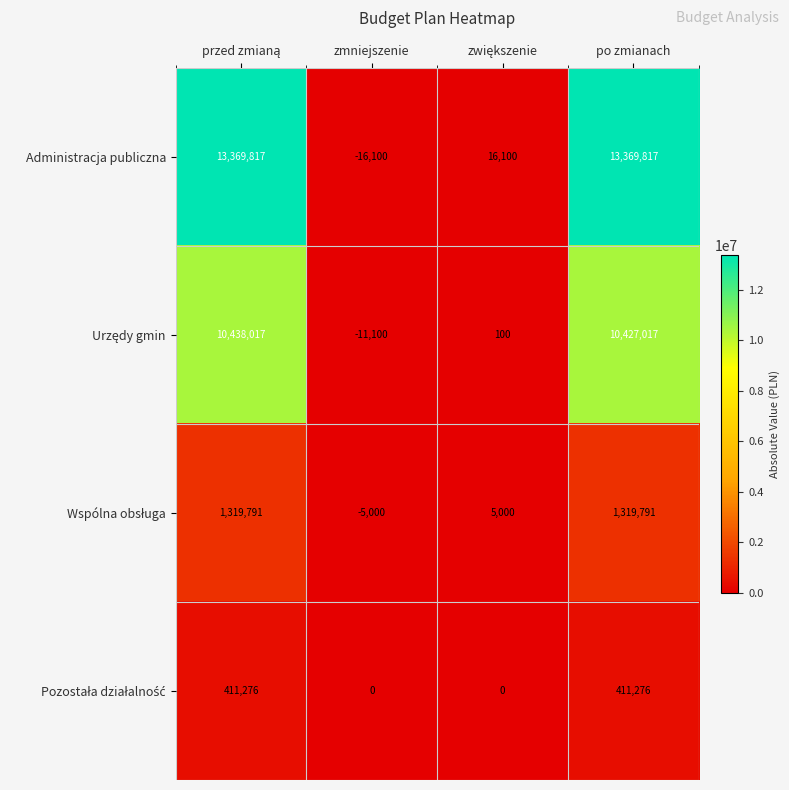

The Administracja publiczna series shows 13369817 at po zmianach. True or false?

True